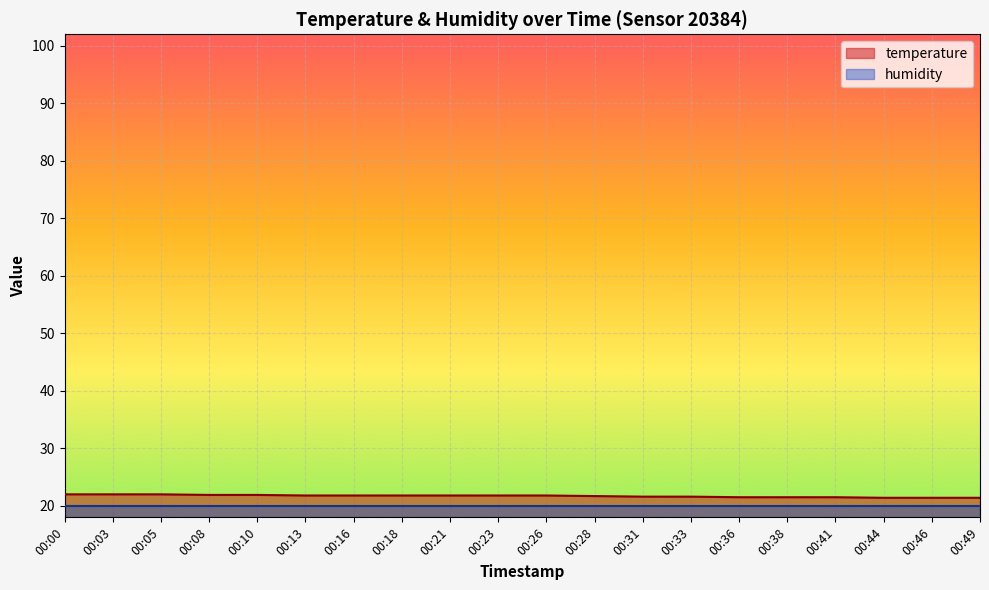

What value does the data have at 00:49?

21.4